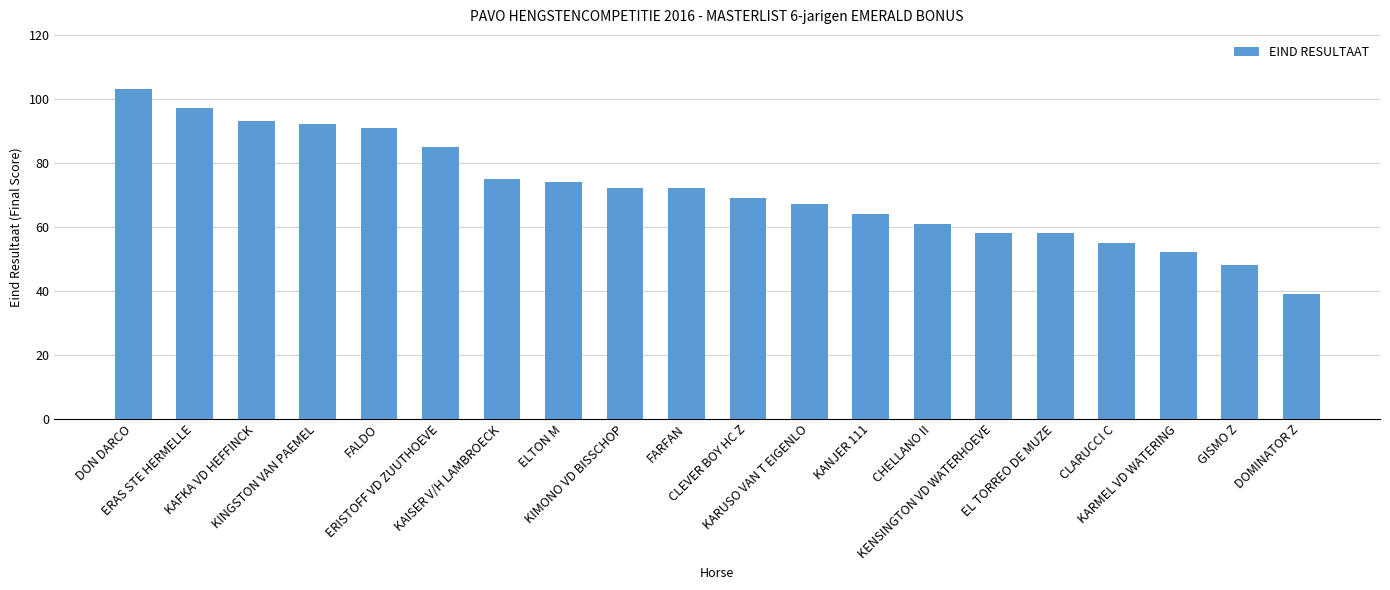

Reading left to right, list all the values displayed in this chart.

DON DARCO=103	ERAS STE HERMELLE=97	KAFKA VD HEFFINCK=93	KINGSTON VAN PAEMEL=92	FALDO=91	ERISTOFF VD ZUUTHOEVE=85	KAISER V/H LAMBROECK=75	ELTON M=74	KIMONO VD BISSCHOP=72	FARFAN=72	CLEVER BOY HC Z=69	KARUSO VAN T EIGENLO=67	KANJER 111=64	CHELLANO II=61	KENSINGTON VD WATERHOEVE=58	EL TORREO DE MUZE=58	CLARUCCI C=55	KARMEL VD WATERING=52	GISMO Z=48	DOMINATOR Z=39